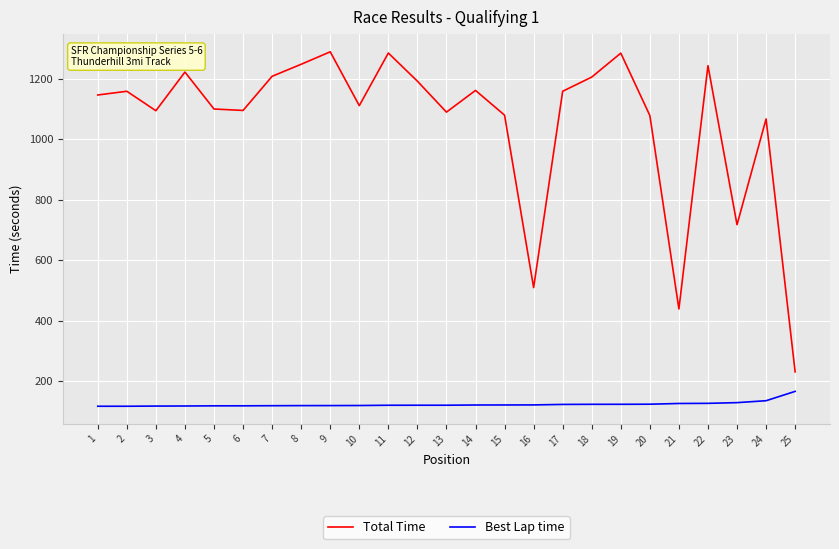

How many lines are shown in the chart?

2